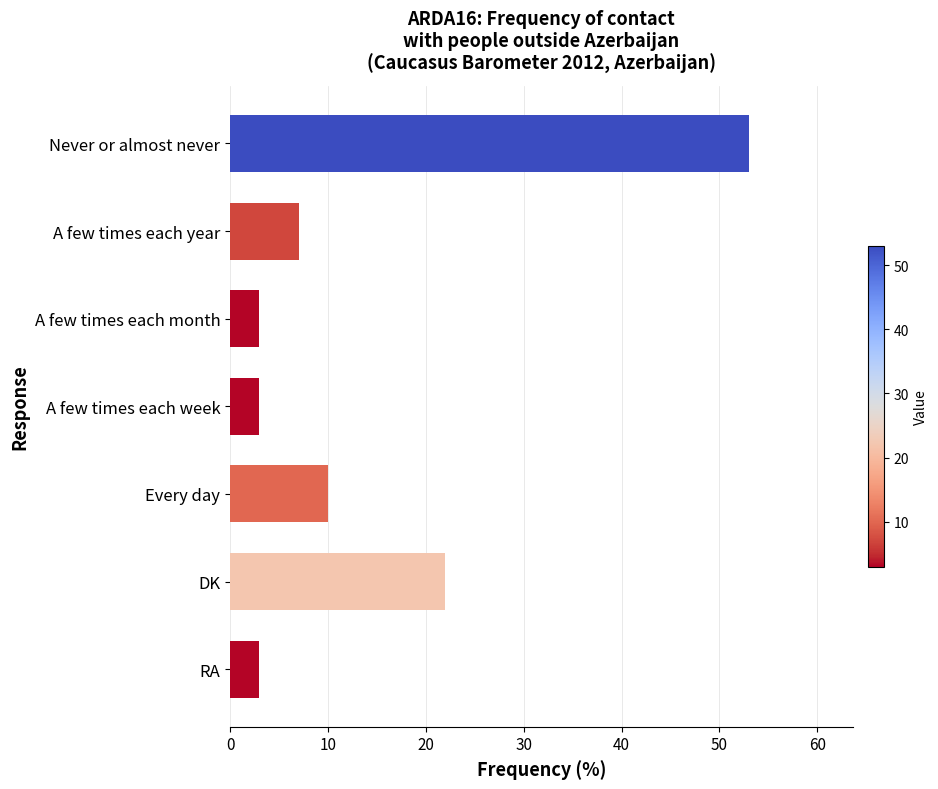

The chart shows a value of 36 at Never or almost never. True or false?

False